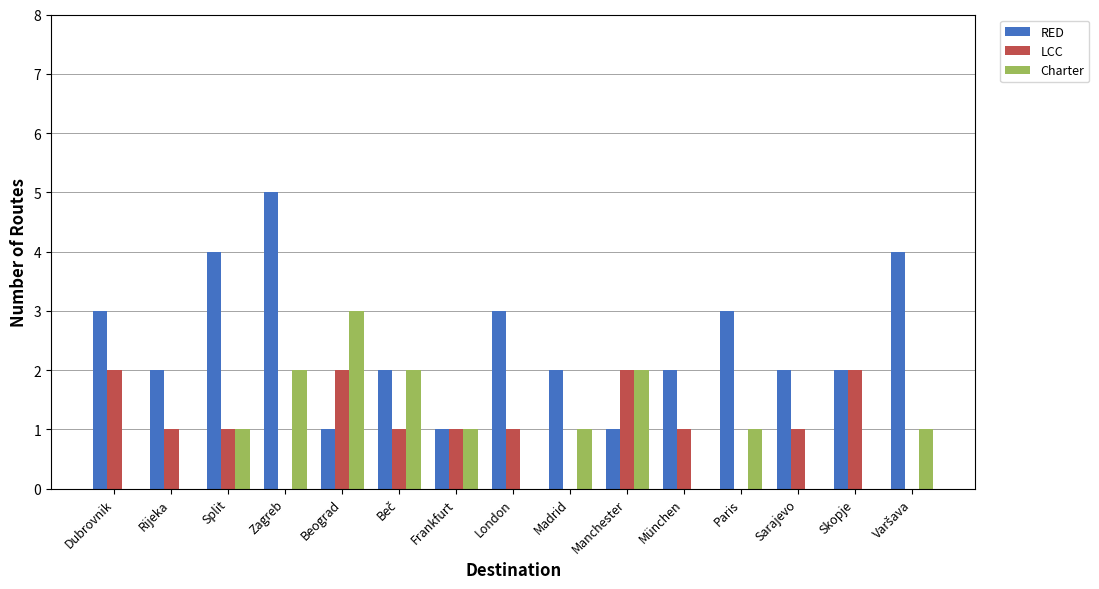

What is the greatest value displayed?

5